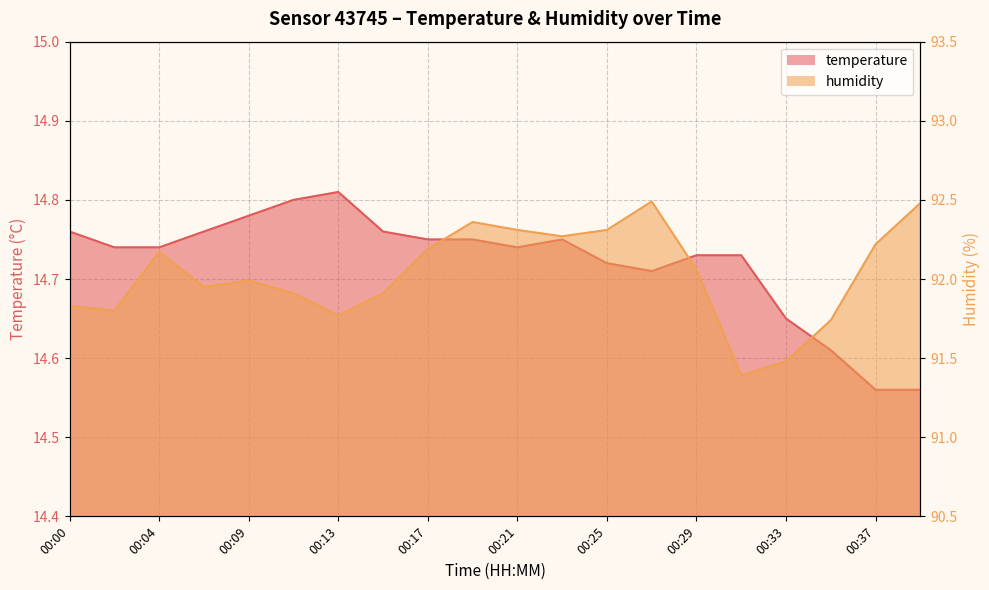

Reading left to right, extract all data points from this chart.

temperature: 00:00=14.8	00:02=14.7	00:04=14.7	00:06=14.8	00:09=14.8	00:11=14.8	00:13=14.8	00:15=14.8	00:17=14.8	00:19=14.8	00:21=14.7	00:23=14.8	00:25=14.7	00:27=14.7	00:29=14.7	00:31=14.7	00:33=14.7	00:35=14.6	00:37=14.6	00:39=14.6
humidity: 00:00=91.8	00:02=91.8	00:04=92.2	00:06=92.0	00:09=92.0	00:11=91.9	00:13=91.8	00:15=91.9	00:17=92.2	00:19=92.4	00:21=92.3	00:23=92.3	00:25=92.3	00:27=92.5	00:29=92.1	00:31=91.4	00:33=91.5	00:35=91.7	00:37=92.2	00:39=92.5